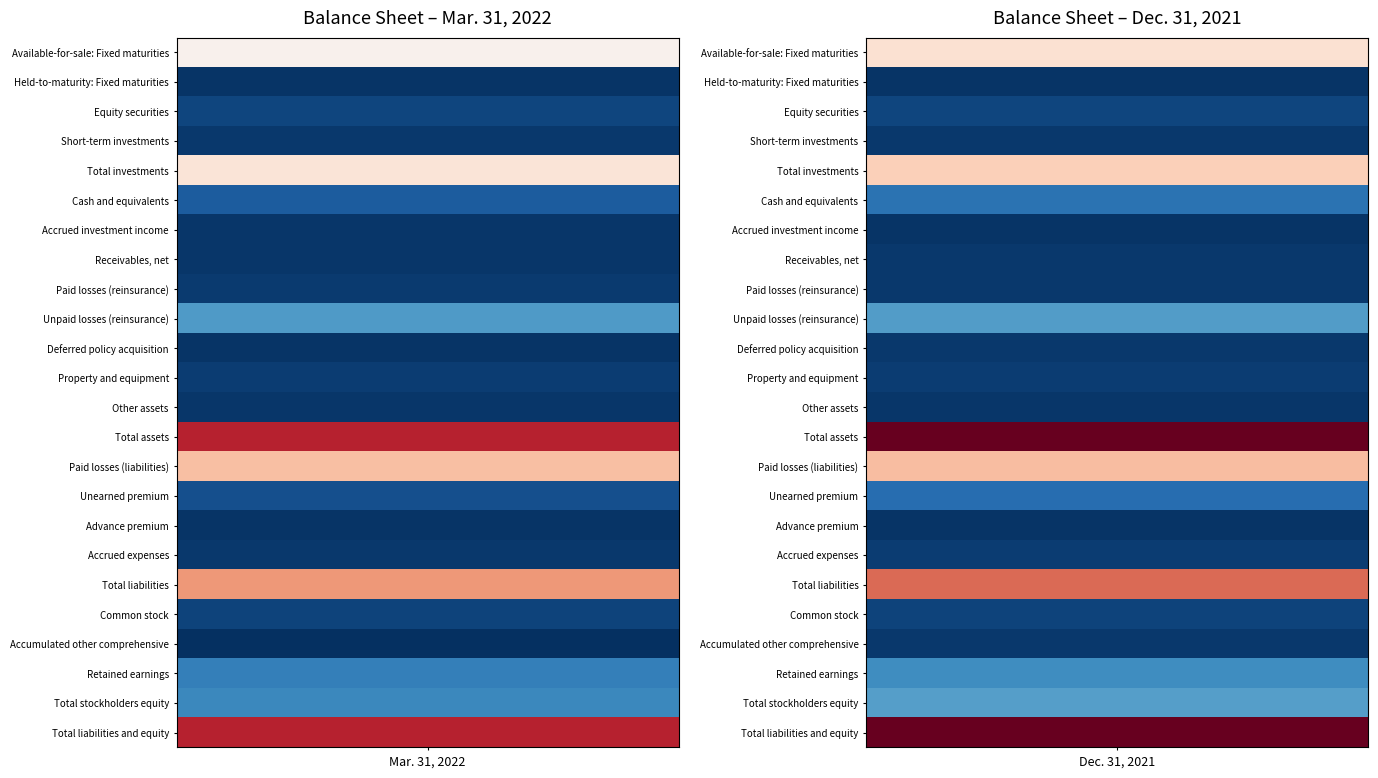

What is the sum of all Cash and equivalents values?

25098522